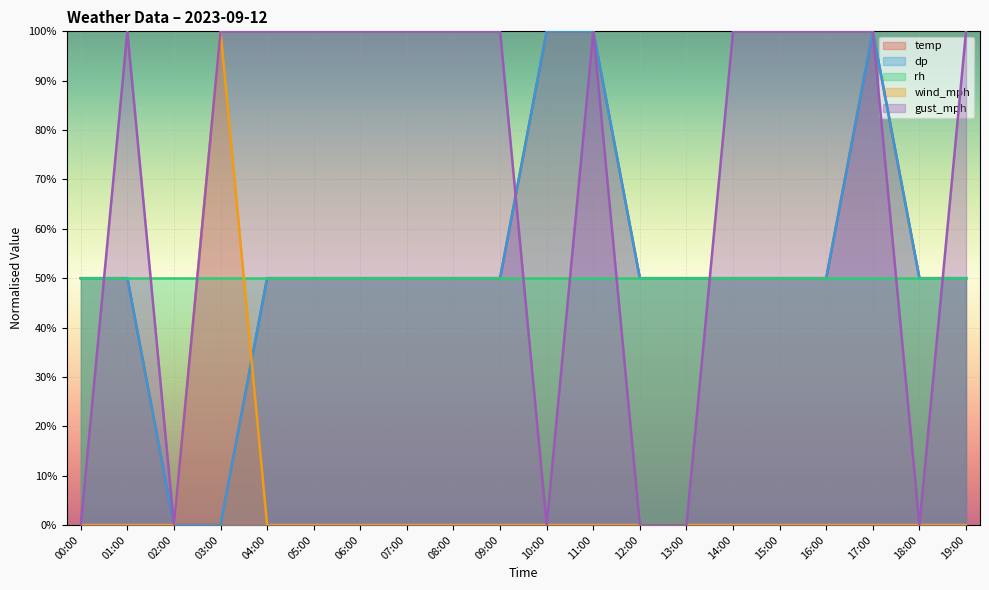

What is the maximum value for gust_mph?

100.0